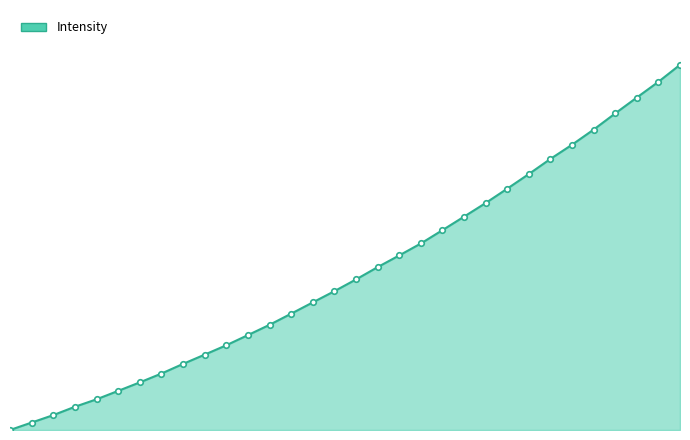

Does the chart have visible grid lines?

No